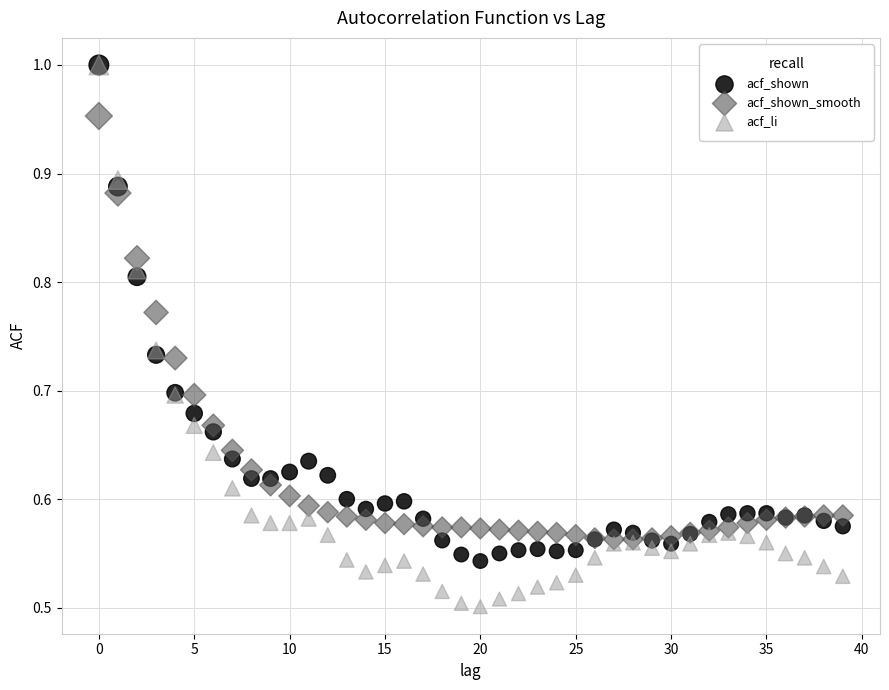

What are all the series names shown in the legend?

acf_shown, acf_shown_smooth, acf_li